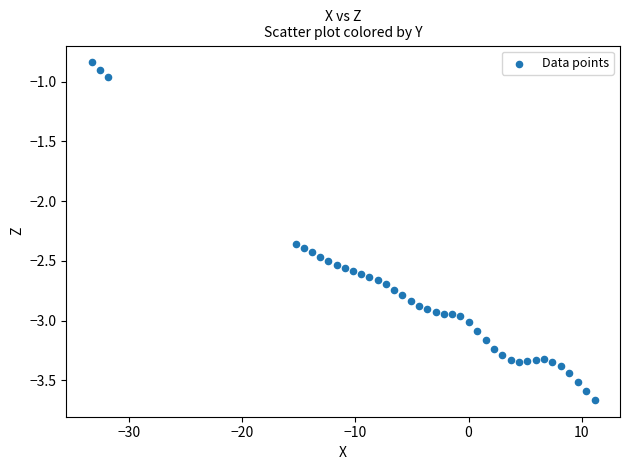

What is the range of X values (max minus min)?

44.5